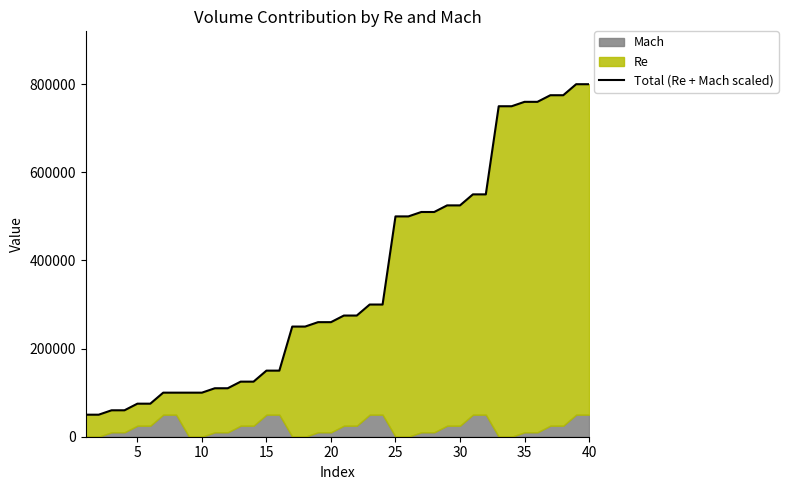

Count the number of values greater than 275000.

18